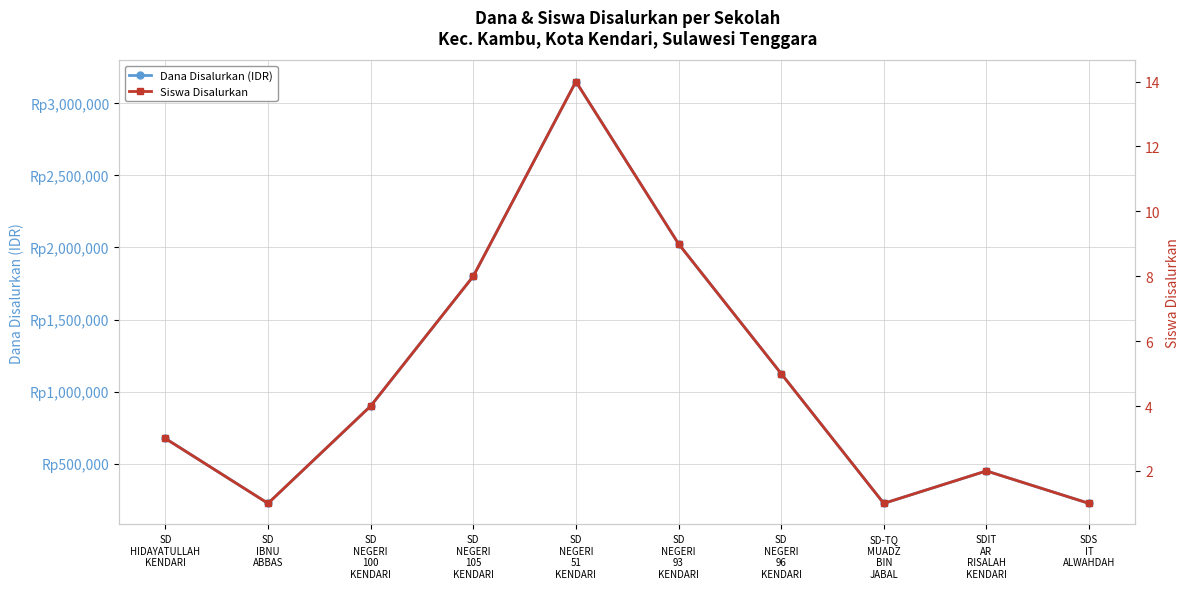

True or false: Siswa Disalurkan and Dana Disalurkan (IDR) cross at least once.

False